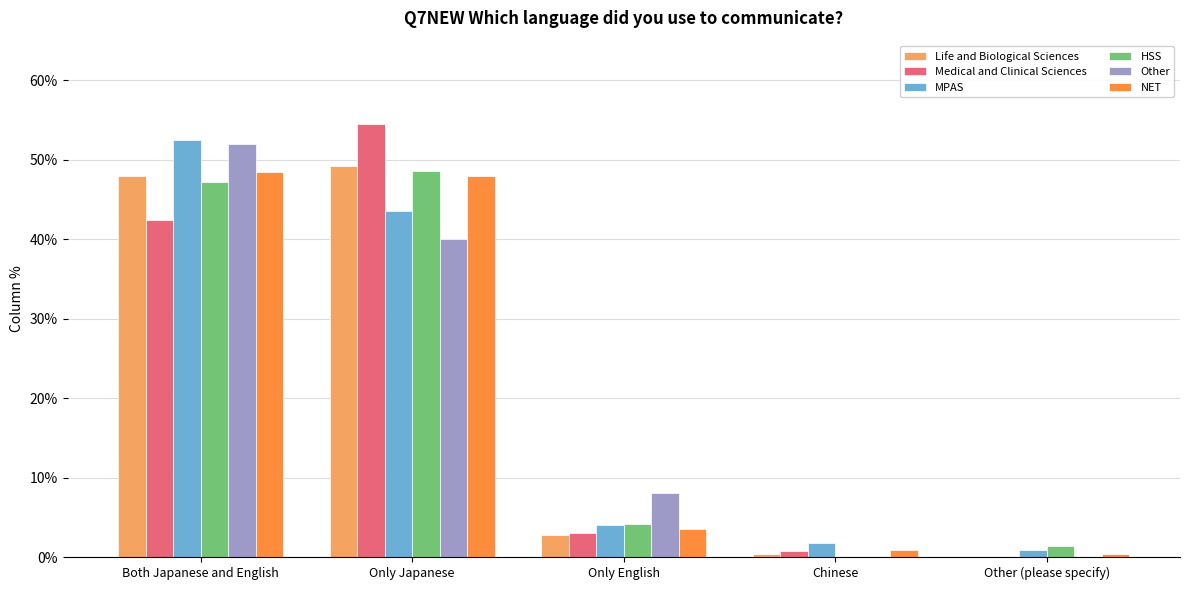

The Life and Biological Sciences series shows 0.0 at Chinese. True or false?

True